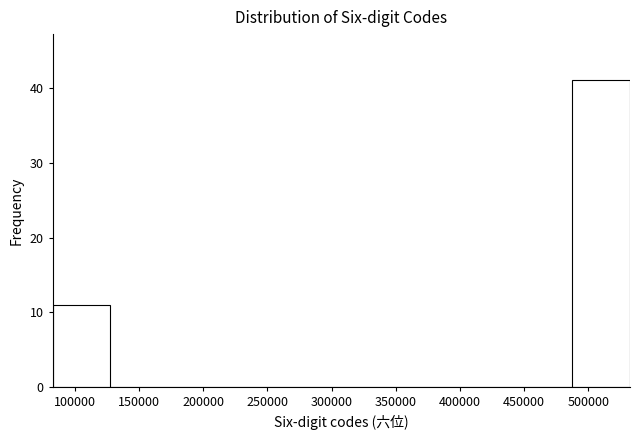

Reading left to right, list every bar in this chart as the range it spans on the x-axis followed by its height. Neither the bar edges nor the heights are printed on the chart, so give them approximately, as read against the axes.

85000 to 130000: 11
130000 to 175000: 0
175000 to 220000: 0
220000 to 265000: 0
265000 to 310000: 0
310000 to 355000: 0
355000 to 400000: 0
400000 to 440000: 0
440000 to 485000: 0
485000 to 530000: 41